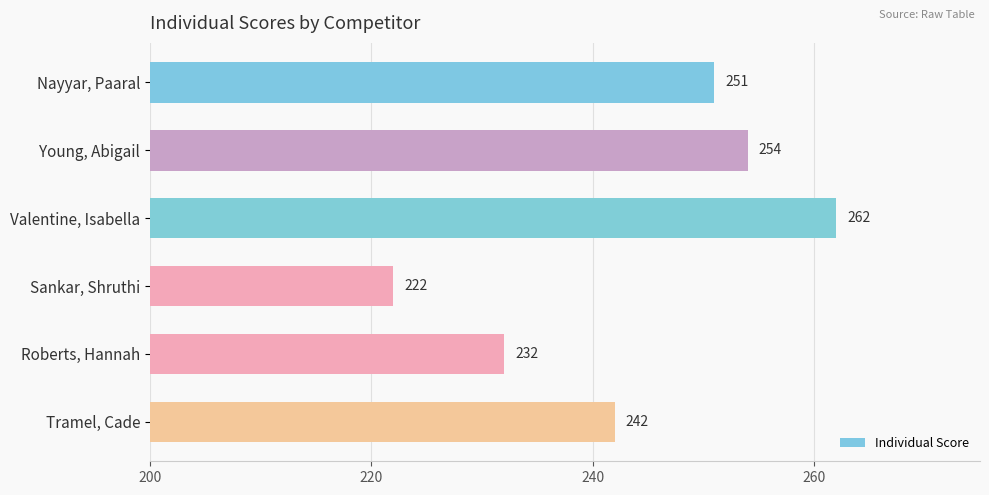

What is the average value?

244